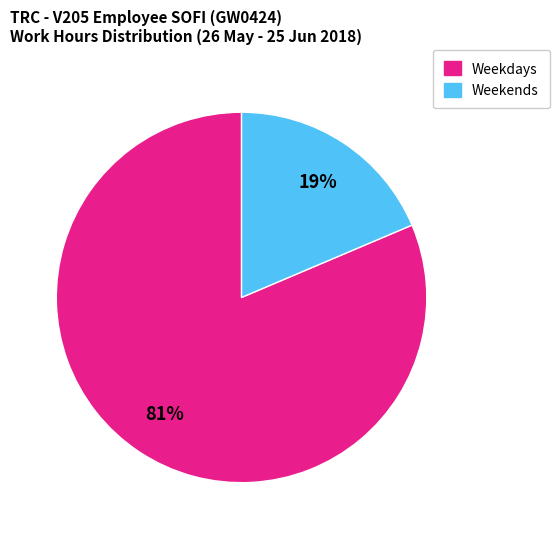

To the nearest percent, what is the average slice percentage?

50%